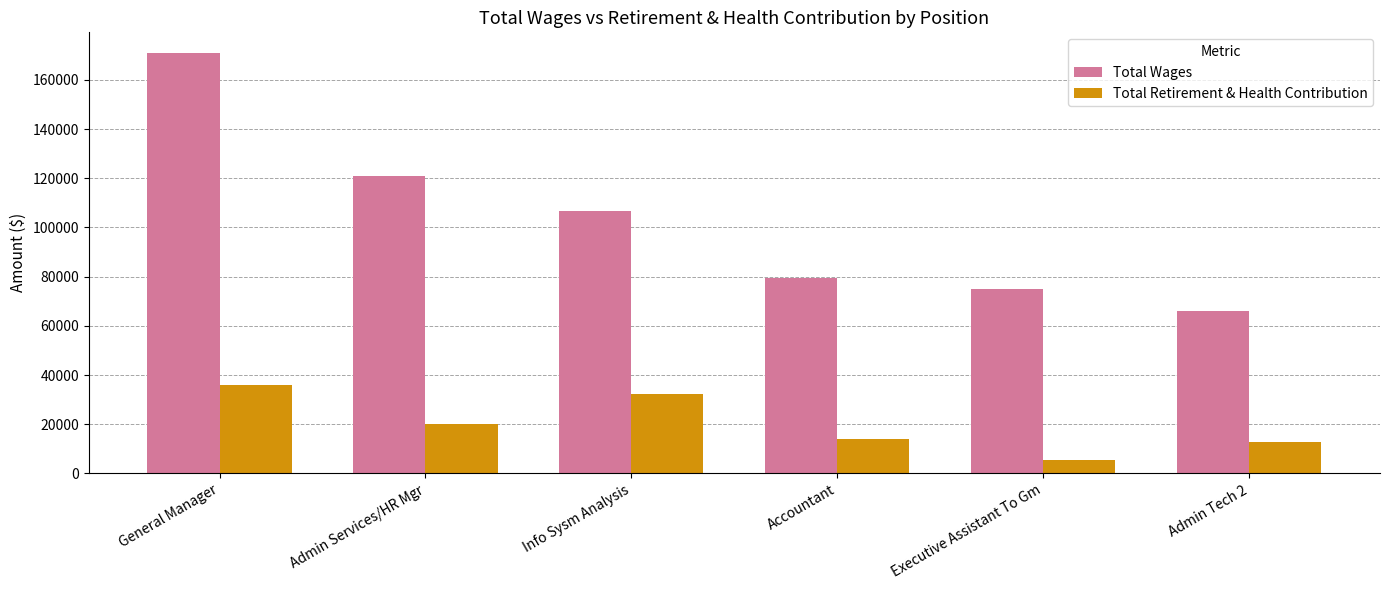

Where does the Total Wages series first go above 106768?

General Manager